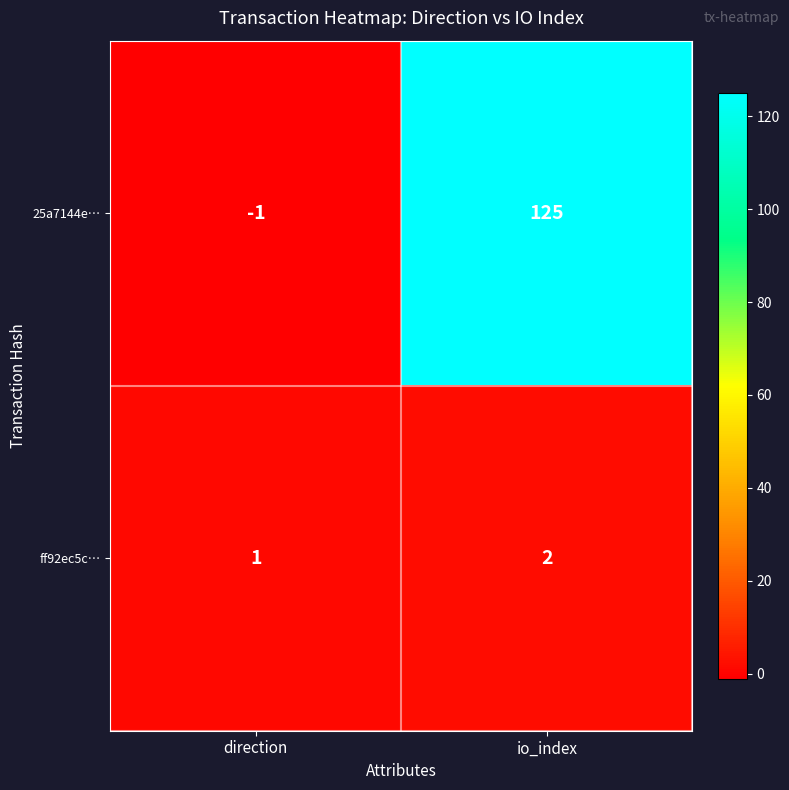

Is it true that 25a7144e… equals 87 at io_index?

False